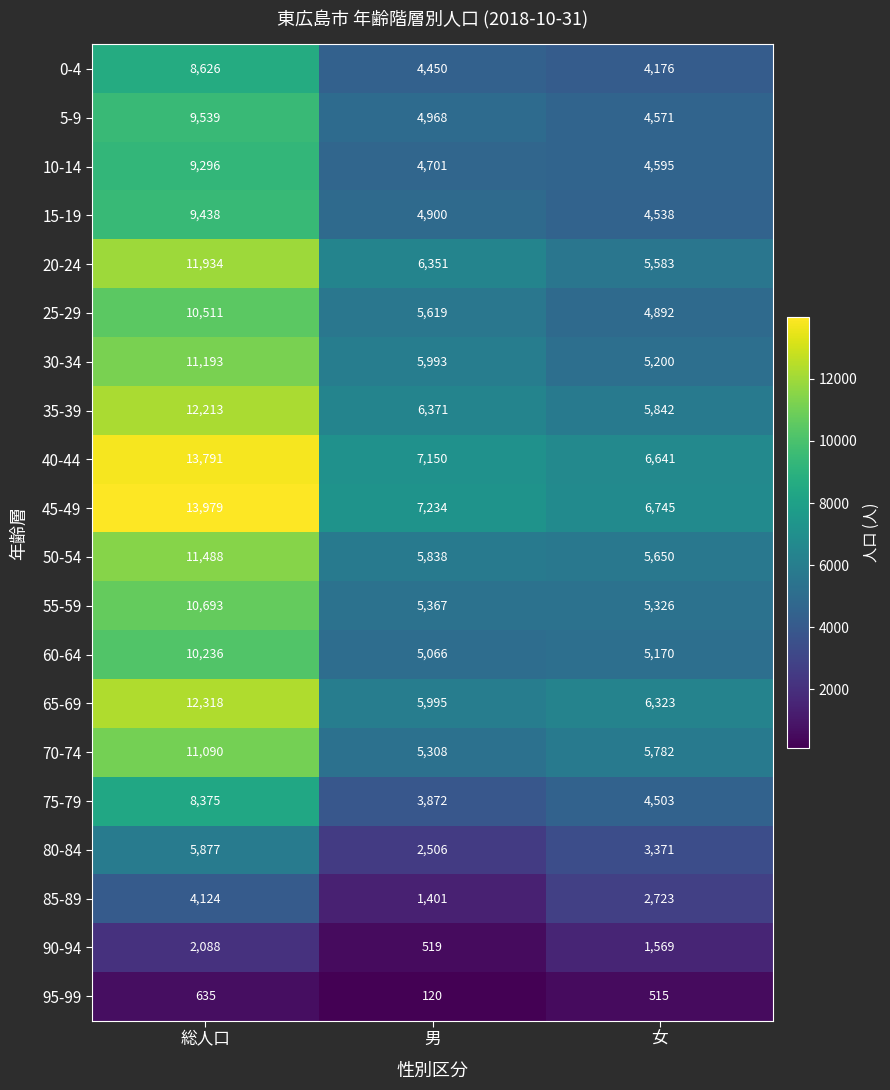

At 男, list the series in order from largest to smallest.

45-49, 40-44, 35-39, 20-24, 65-69, 30-34, 50-54, 25-29, 55-59, 70-74, 60-64, 5-9, 15-19, 10-14, 0-4, 75-79, 80-84, 85-89, 90-94, 95-99